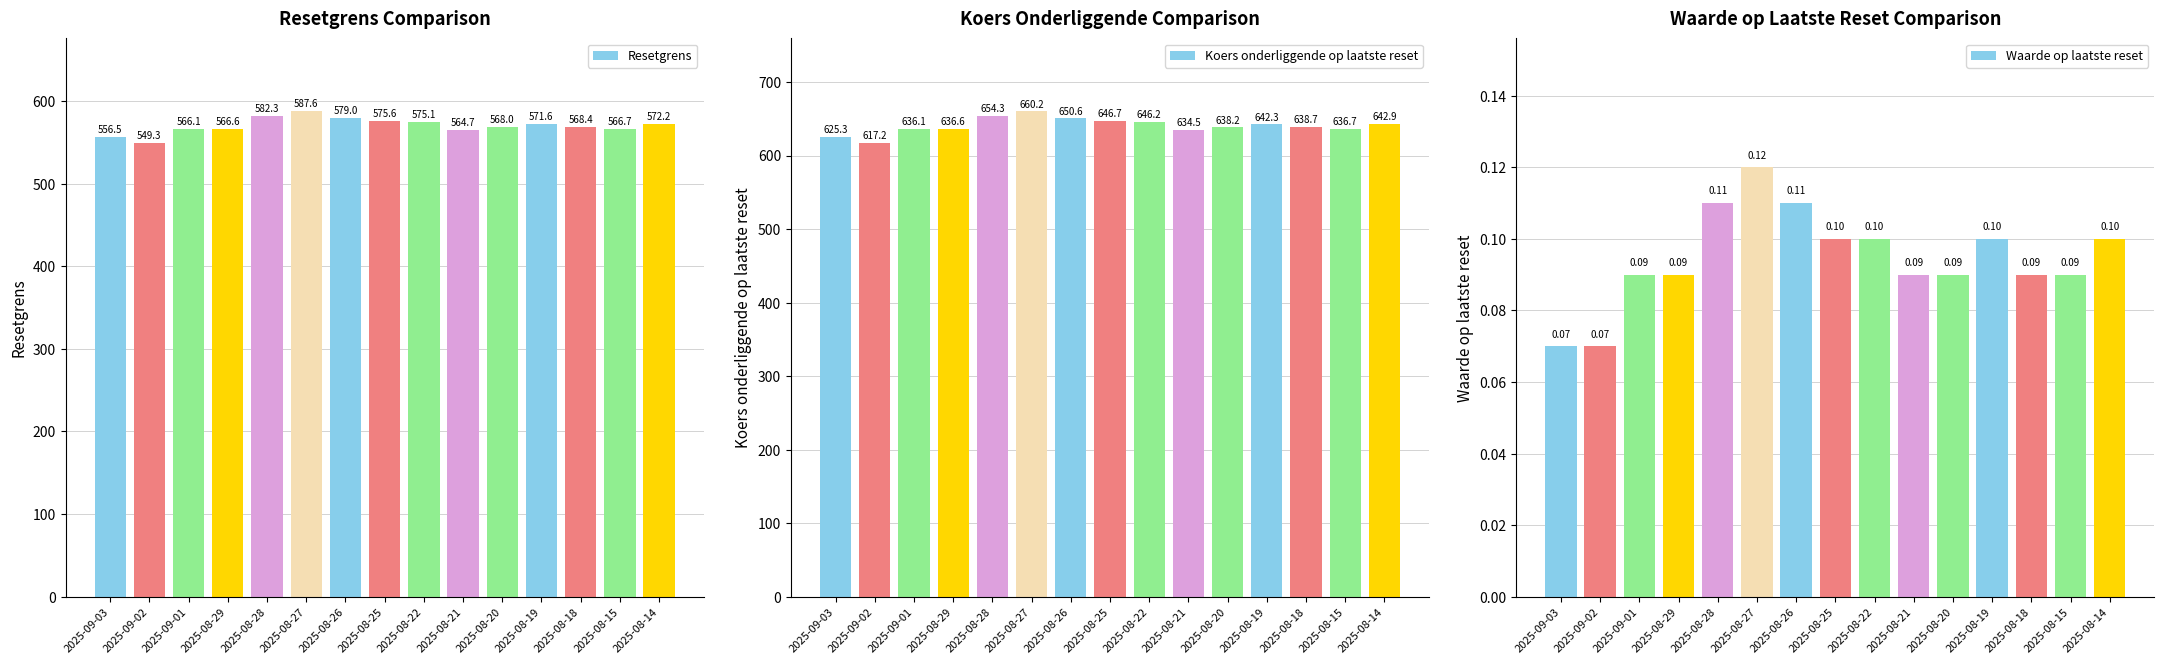

True or false: Waarde op laatste reset has a value of 0.1 at 2025-08-22.

True